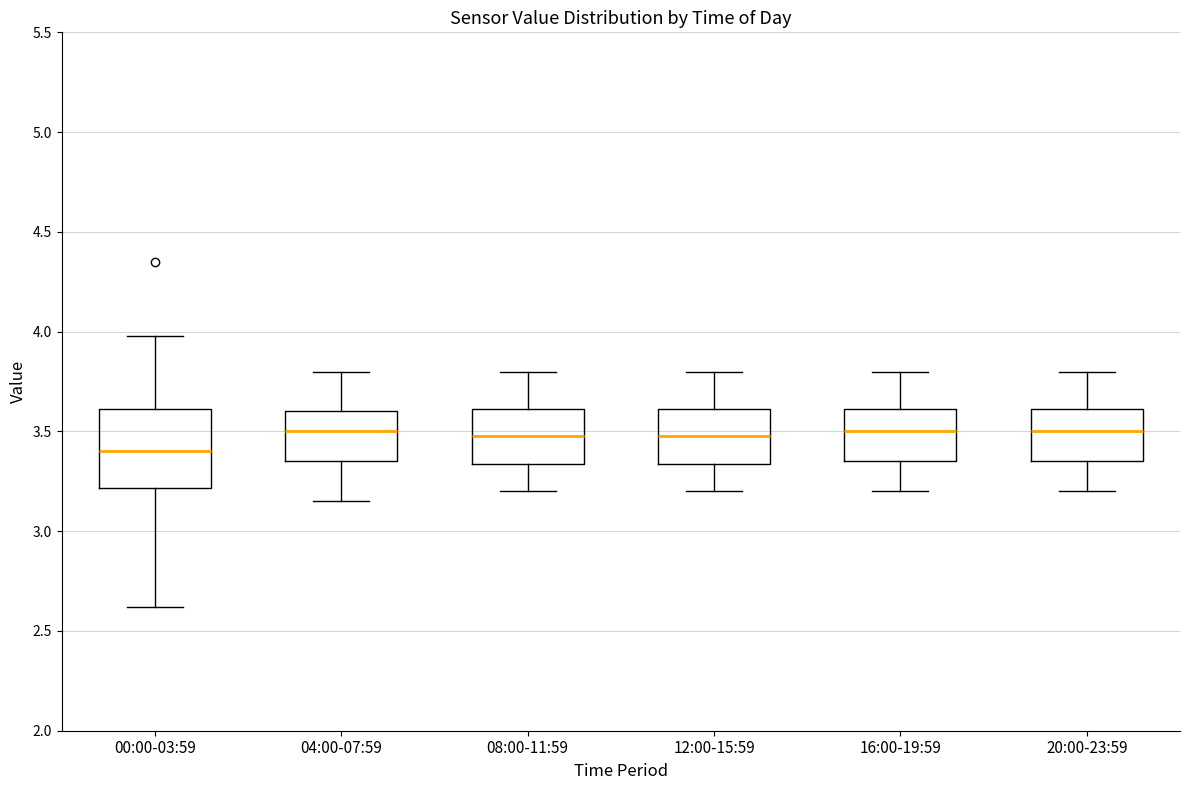

Reading left to right, read every box against the y-axis: the position of its median line, the range the box covers, and the ends of its whiskers. The values are not printed on the chart, so give them approximately, as read against the axis.

00:00-03:59: median 3.40, box 3.20 to 3.60, whiskers 2.60 to 4.00
04:00-07:59: median 3.50, box 3.35 to 3.60, whiskers 3.15 to 3.80
08:00-11:59: median 3.50, box 3.35 to 3.60, whiskers 3.20 to 3.80
12:00-15:59: median 3.50, box 3.35 to 3.60, whiskers 3.20 to 3.80
16:00-19:59: median 3.50, box 3.35 to 3.60, whiskers 3.20 to 3.80
20:00-23:59: median 3.50, box 3.35 to 3.60, whiskers 3.20 to 3.80